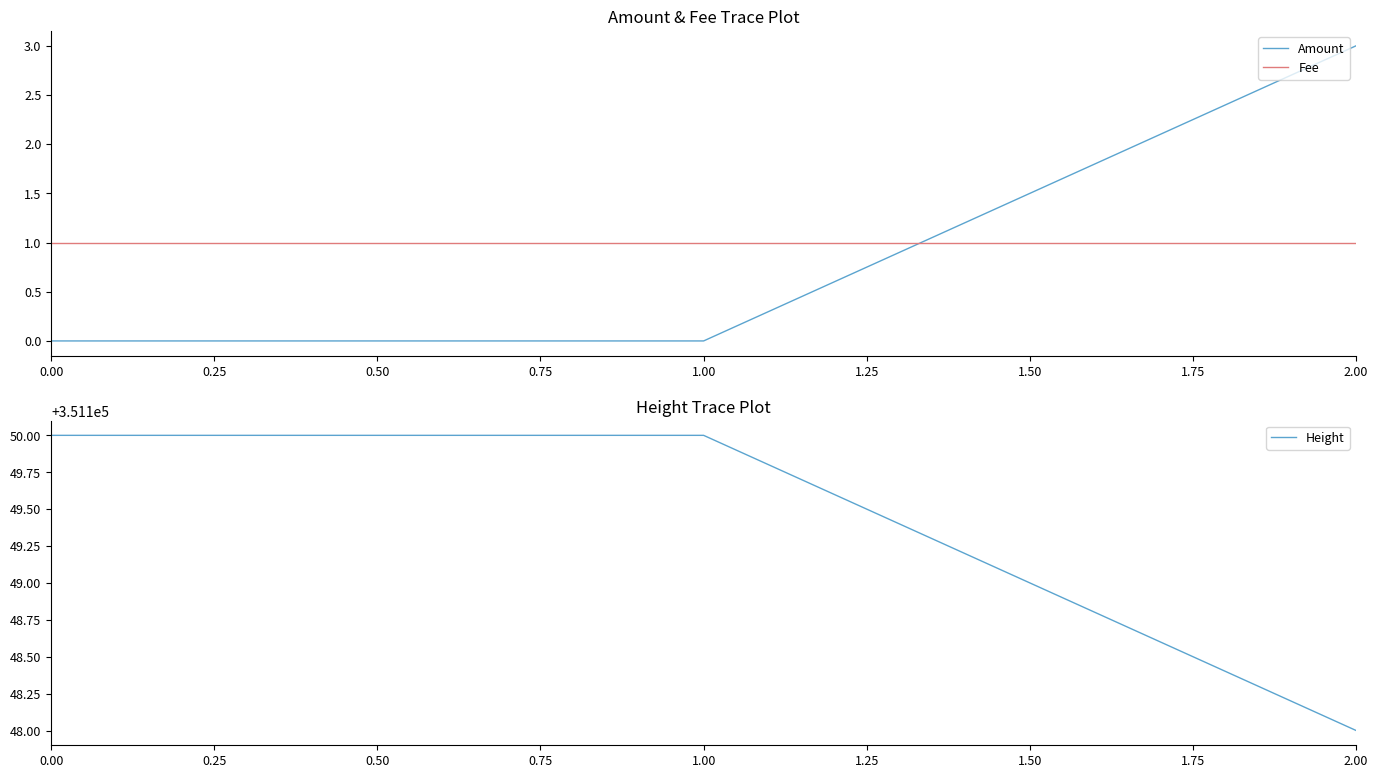

What are all the series names shown in the legend?

Amount, Fee, Height